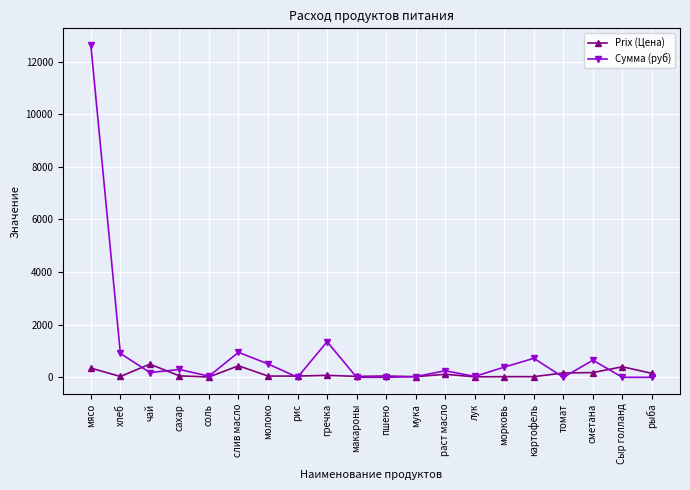

What is the maximum value for Prix (Цена)?

500.0